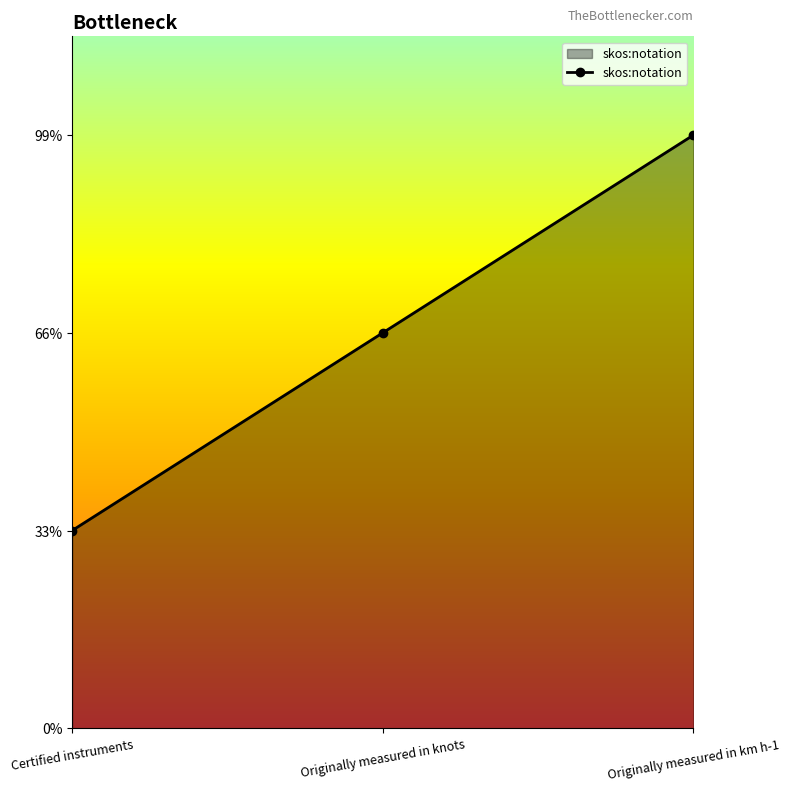

Count the values in the range 1 to 3.

3